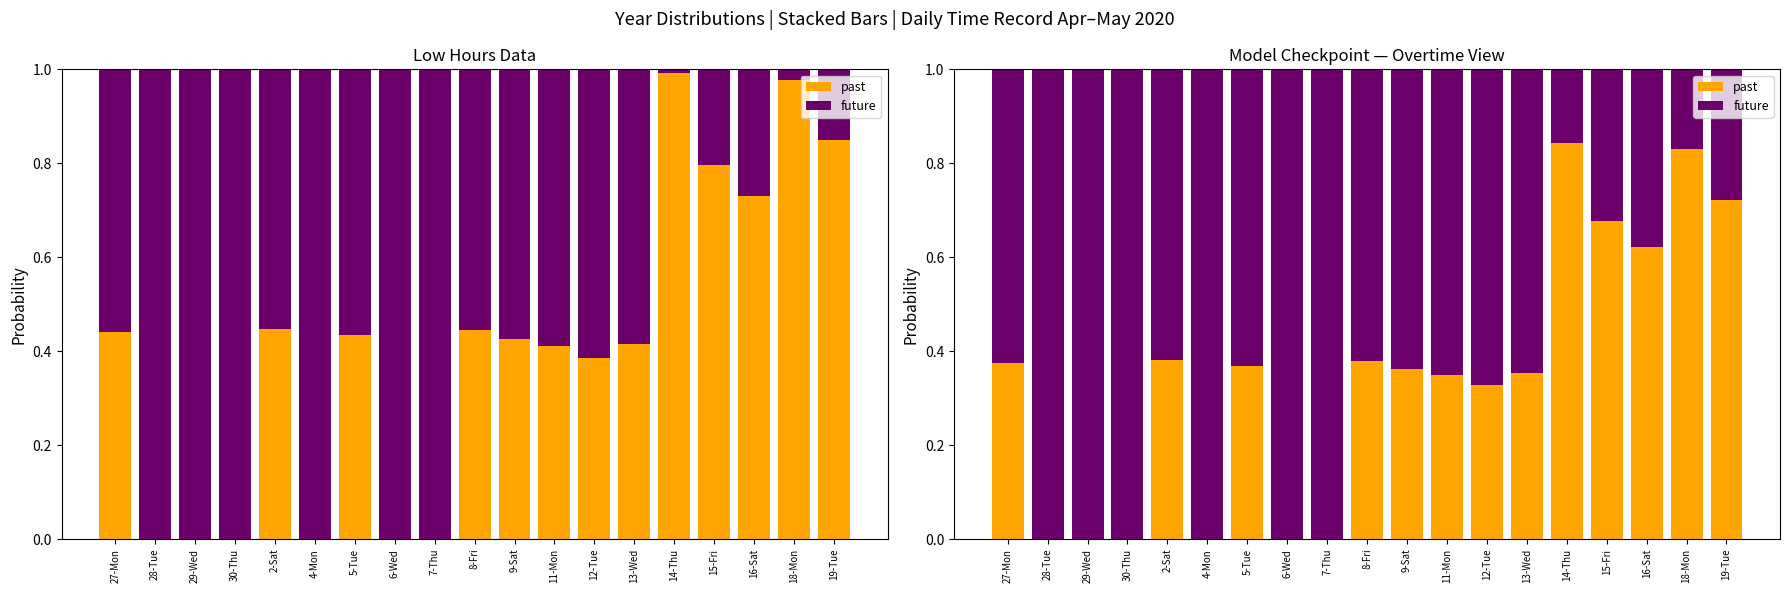

Is the value of past at 16-Sat greater than the value of future at 19-Tue?

Yes